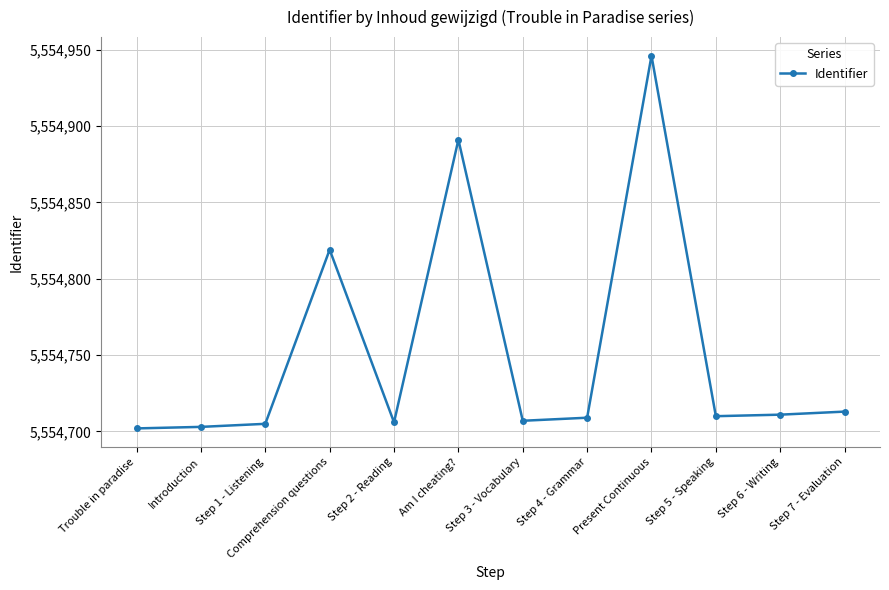

Where is the data nearest to the value 5554824?

Comprehension questions